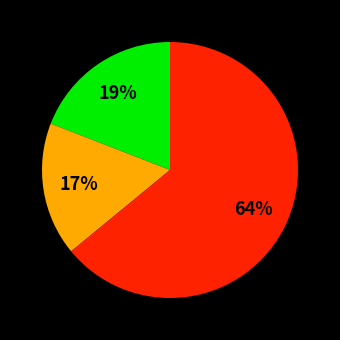

Is there any slice that represents more than half of the pie?

Yes